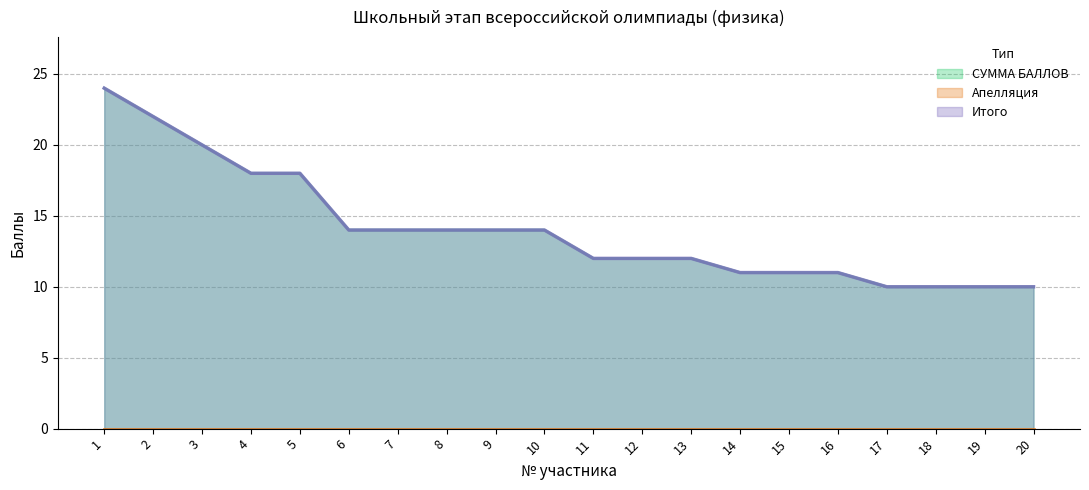

What is the value of the Итого point at the 20th from the left?

10